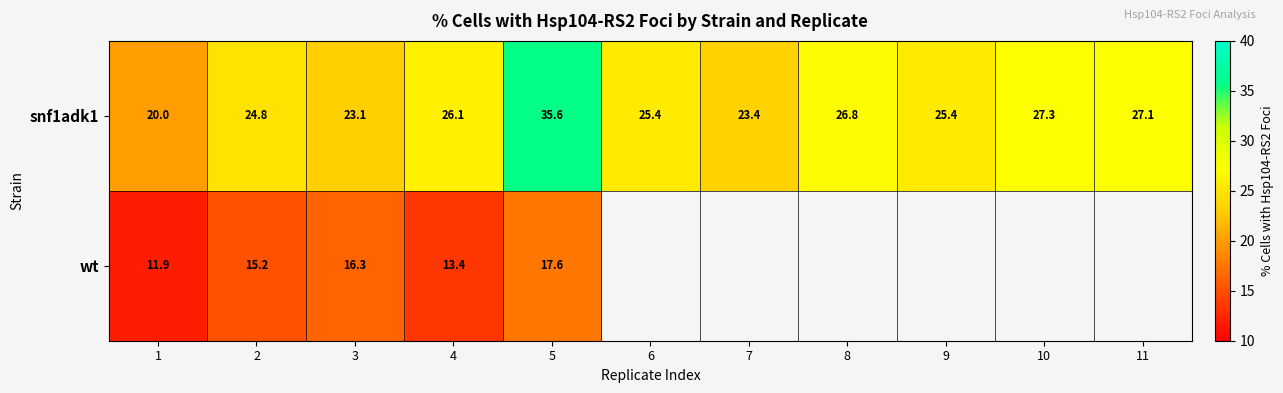

At 3, list the series in order from smallest to largest.

wt, snf1adk1